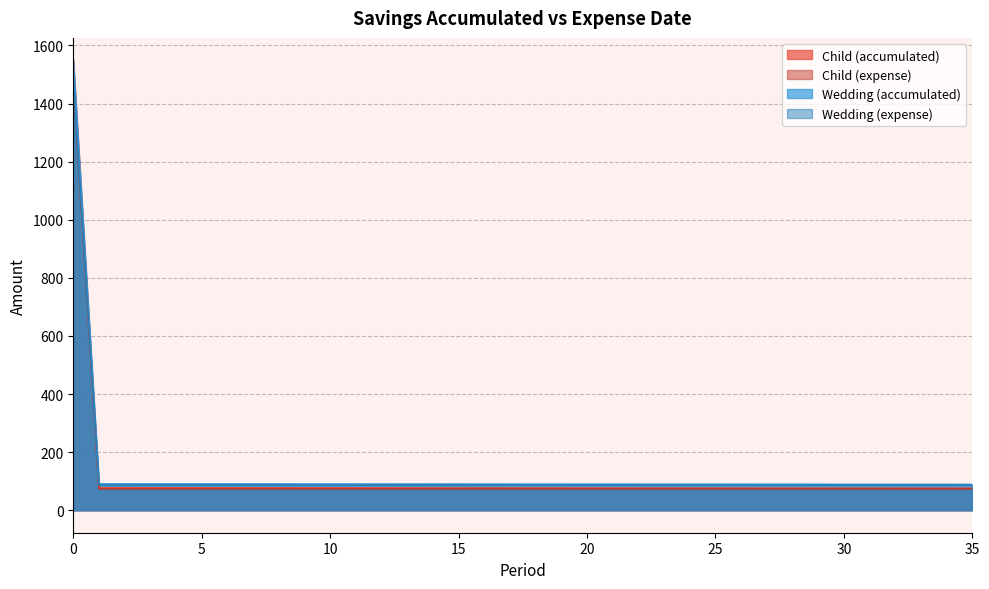

How many lines are shown in the chart?

4